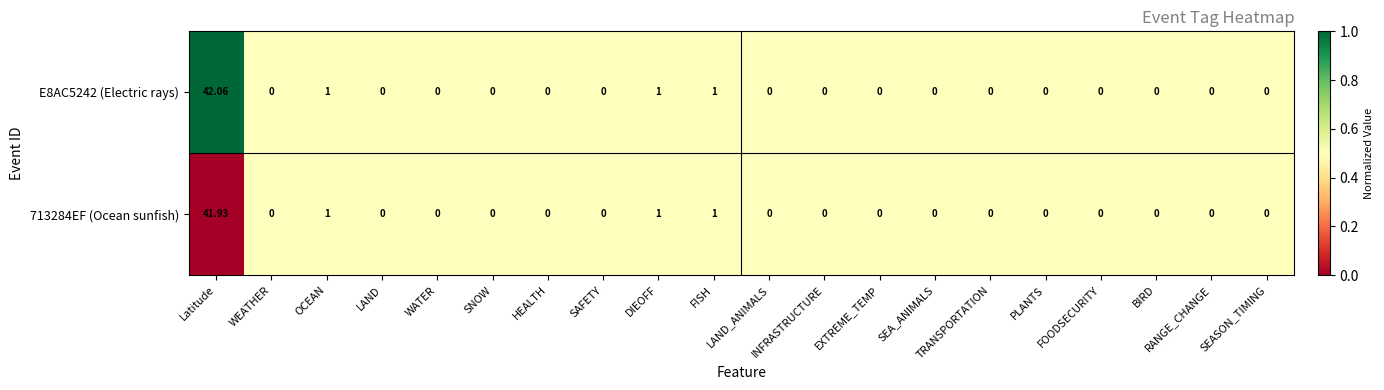

At which label does 713284EF (Ocean sunfish) reach its peak?

Latitude